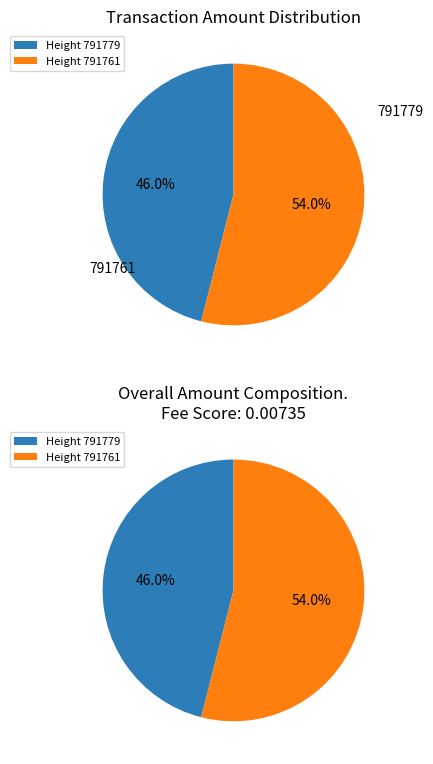

What percentage is NOT represented by 791779?

54.0%